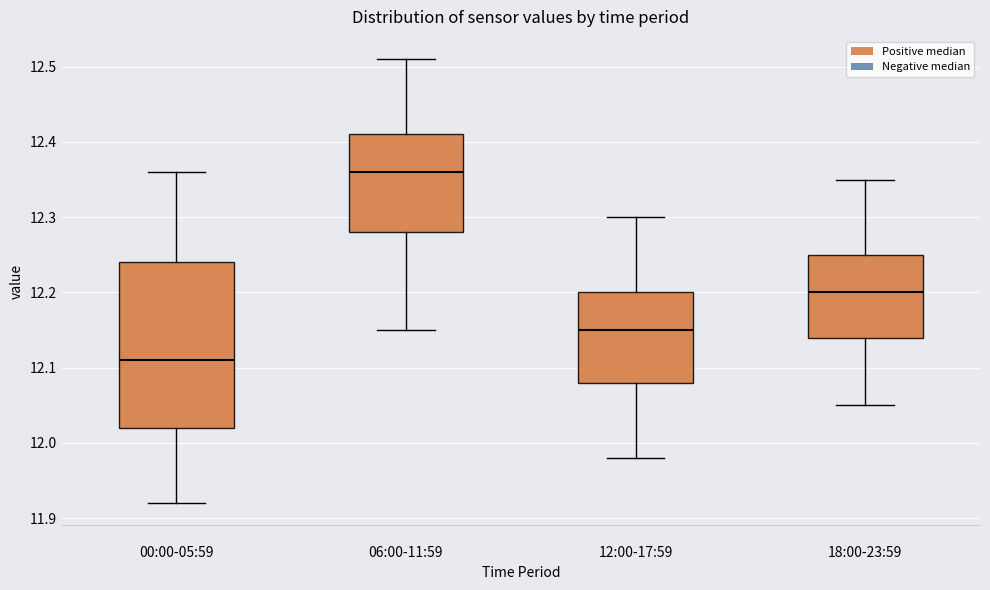

Reading left to right, read every box against the y-axis: the position of its median line, the range the box covers, and the ends of its whiskers. The values are not printed on the chart, so give them approximately, as read against the axis.

00:00-05:59: median 12.11, box 12.02 to 12.24, whiskers 11.92 to 12.36
06:00-11:59: median 12.36, box 12.28 to 12.41, whiskers 12.15 to 12.51
12:00-17:59: median 12.15, box 12.08 to 12.20, whiskers 11.98 to 12.30
18:00-23:59: median 12.20, box 12.14 to 12.25, whiskers 12.05 to 12.35